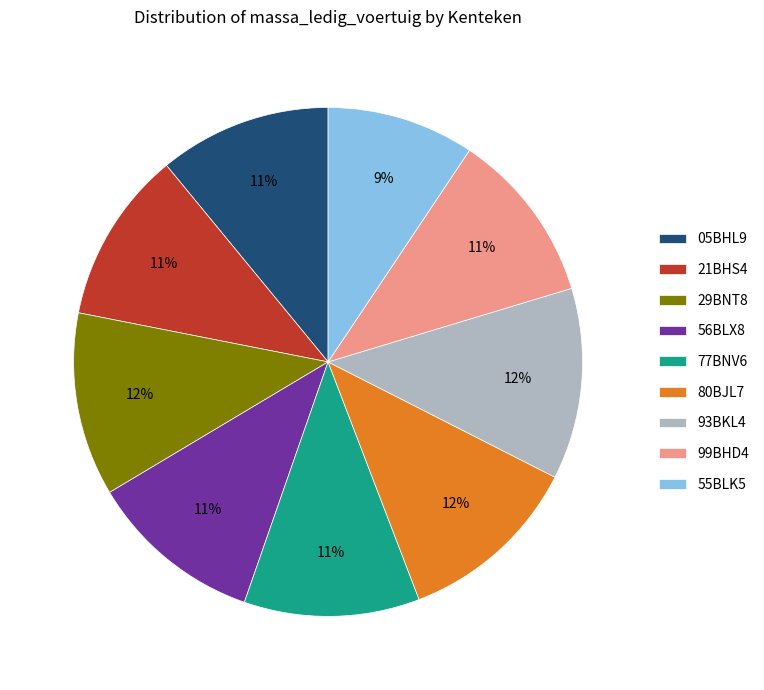

Approximately how many times larger is the value at 99BHD4 compared to 29BNT8?

0.9